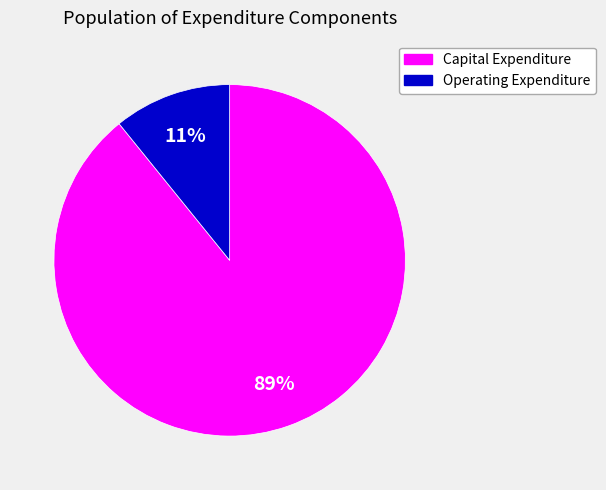

Count the number of slices in the pie.

2